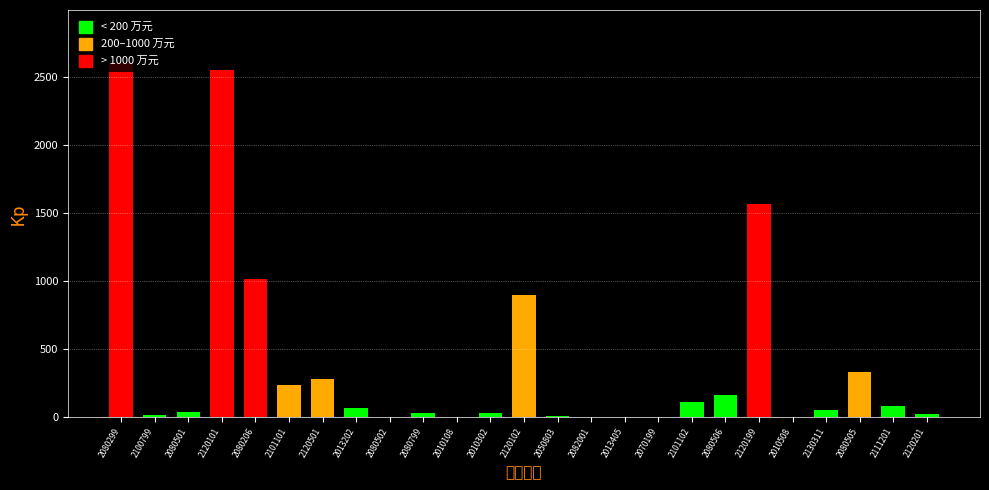

What is the maximum value shown in the chart?

2604.9